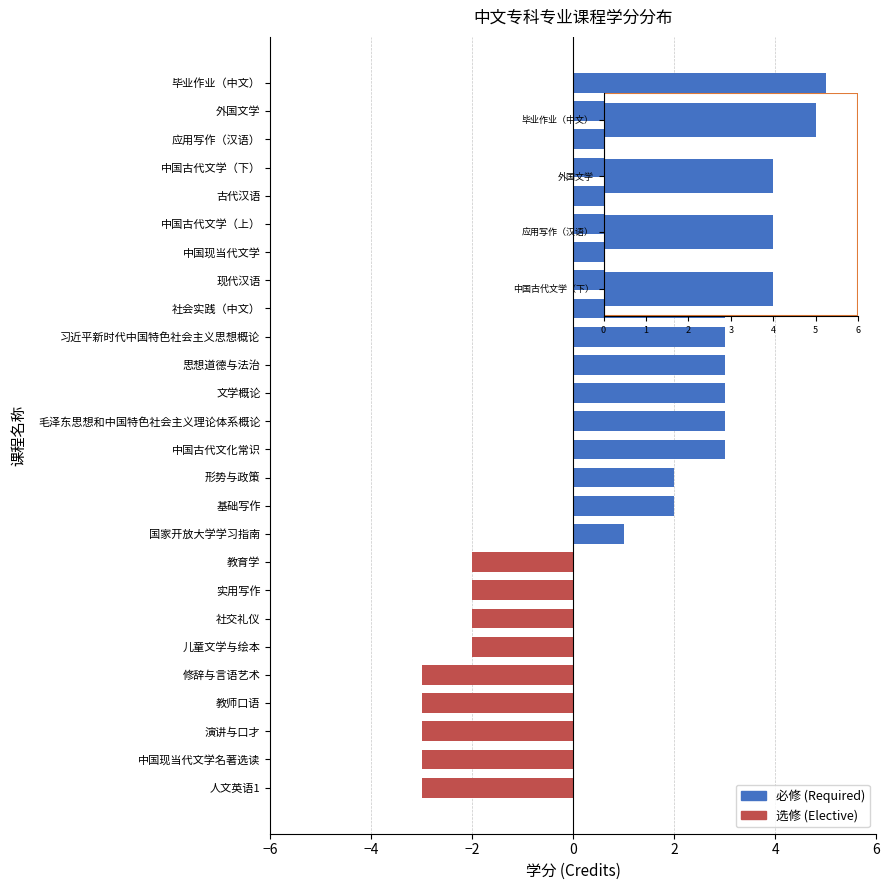

How many positive values are there?

17